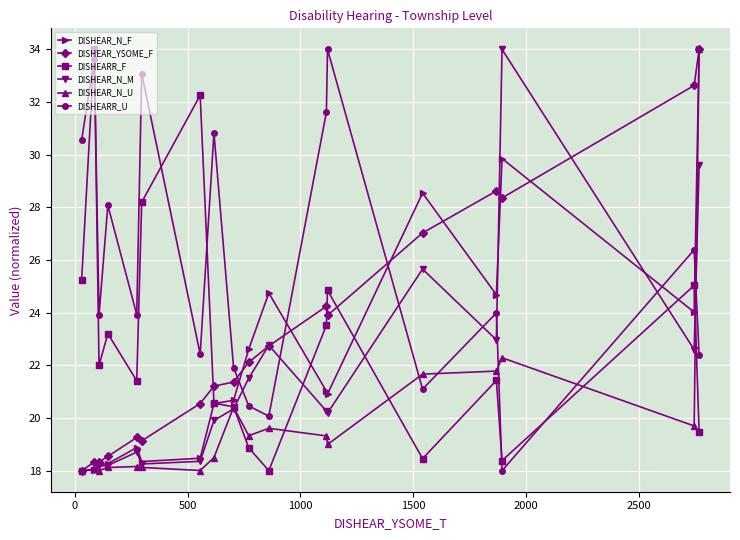

True or false: DISHEAR_YSOME_F and DISHEARR_U cross at least once.

True